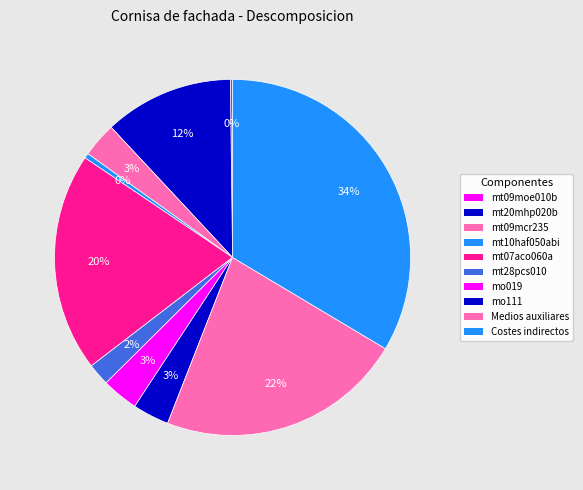

Is there any slice that represents more than half of the pie?

No